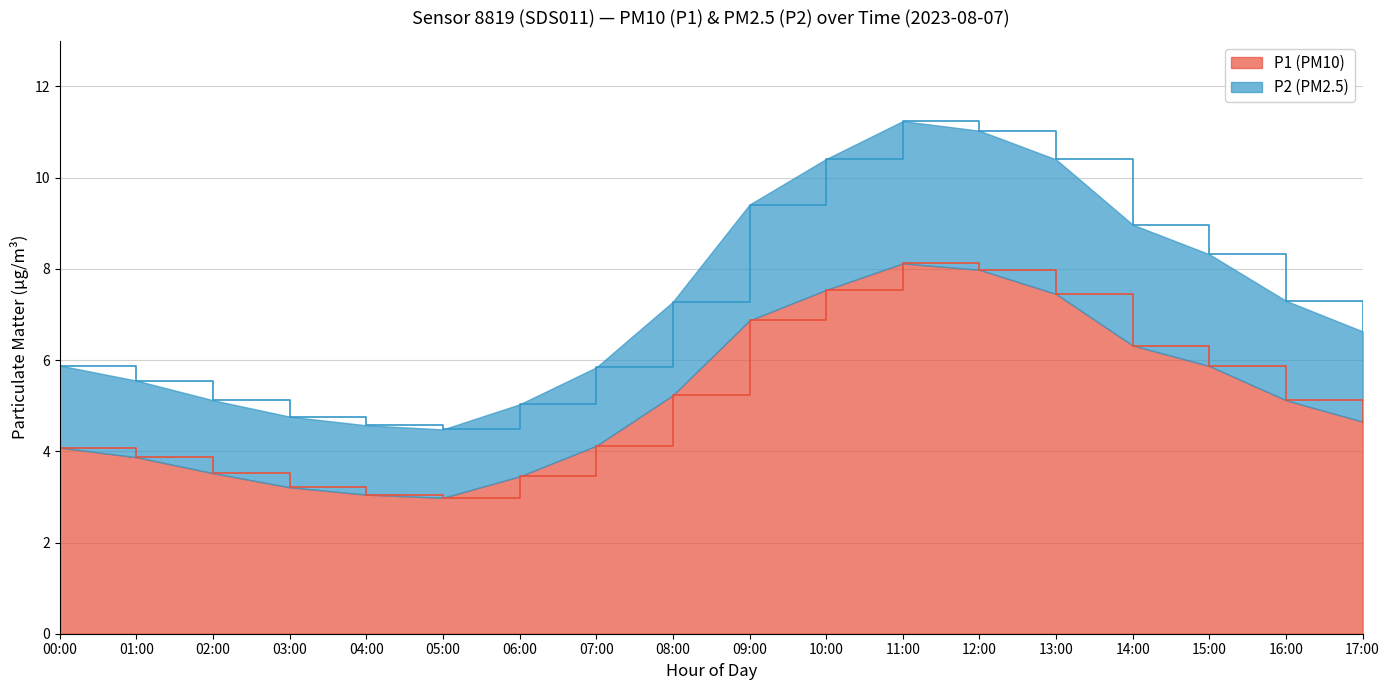

At which label does P1 first exceed 5?

08:00